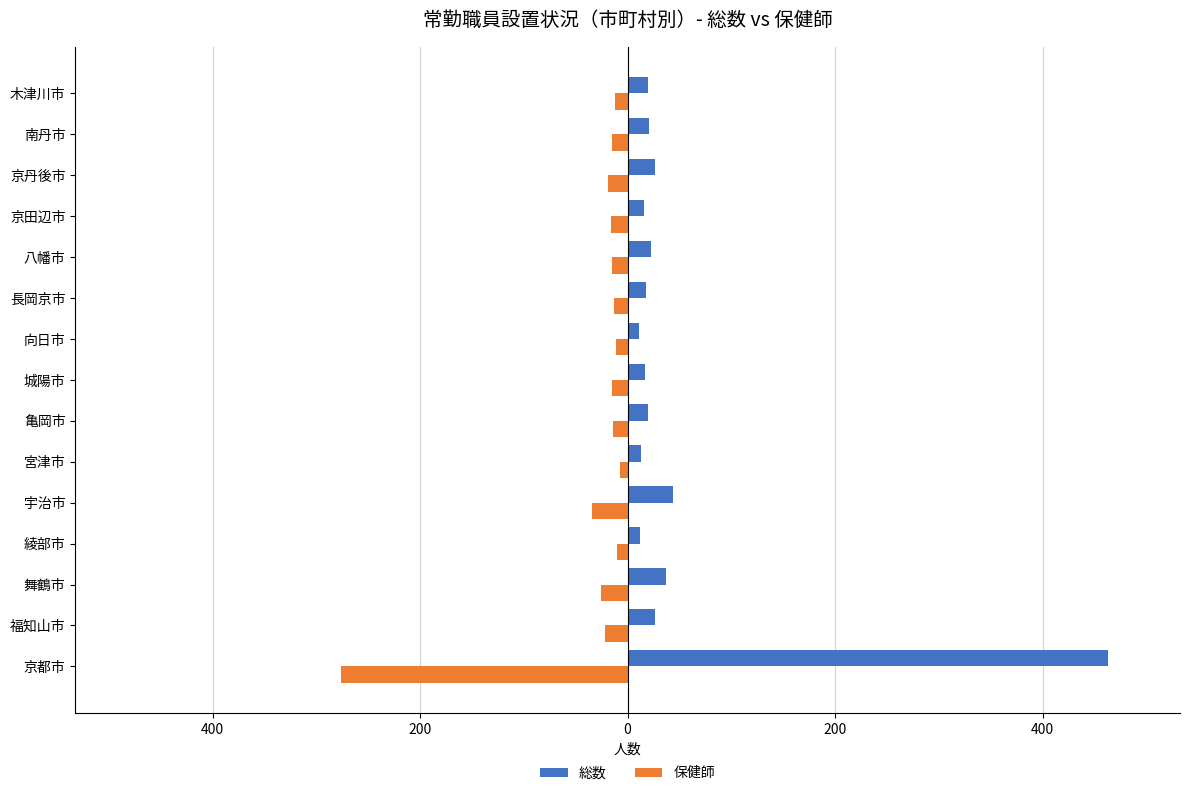

What are all the series names shown in the legend?

総数, 保健師